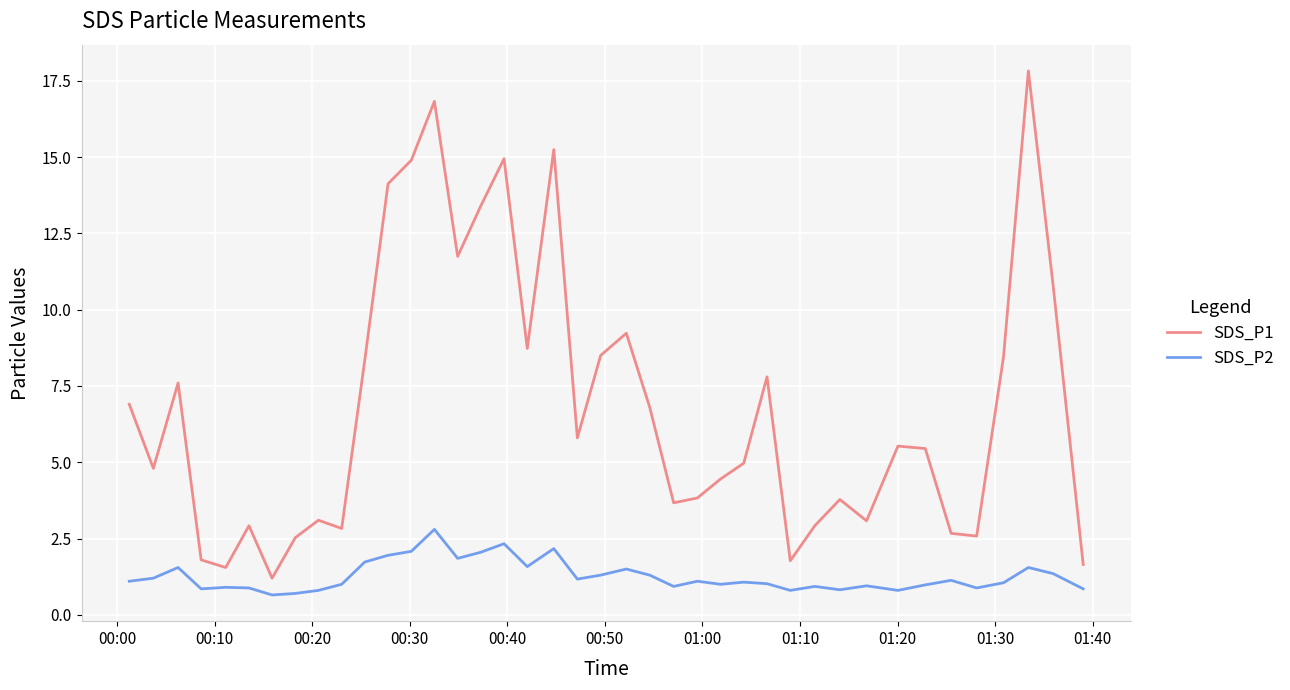

What is the greatest value displayed?

17.8